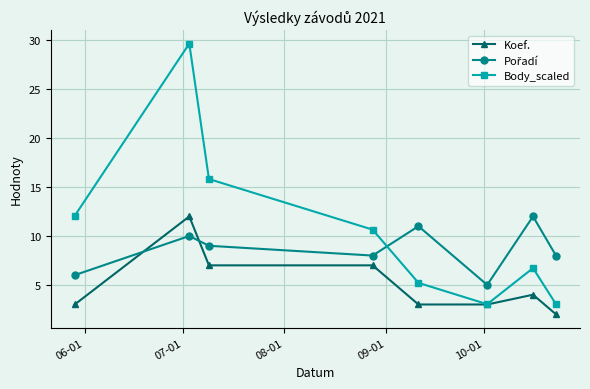

Which series has the largest range (max minus min)?

Body_scaled